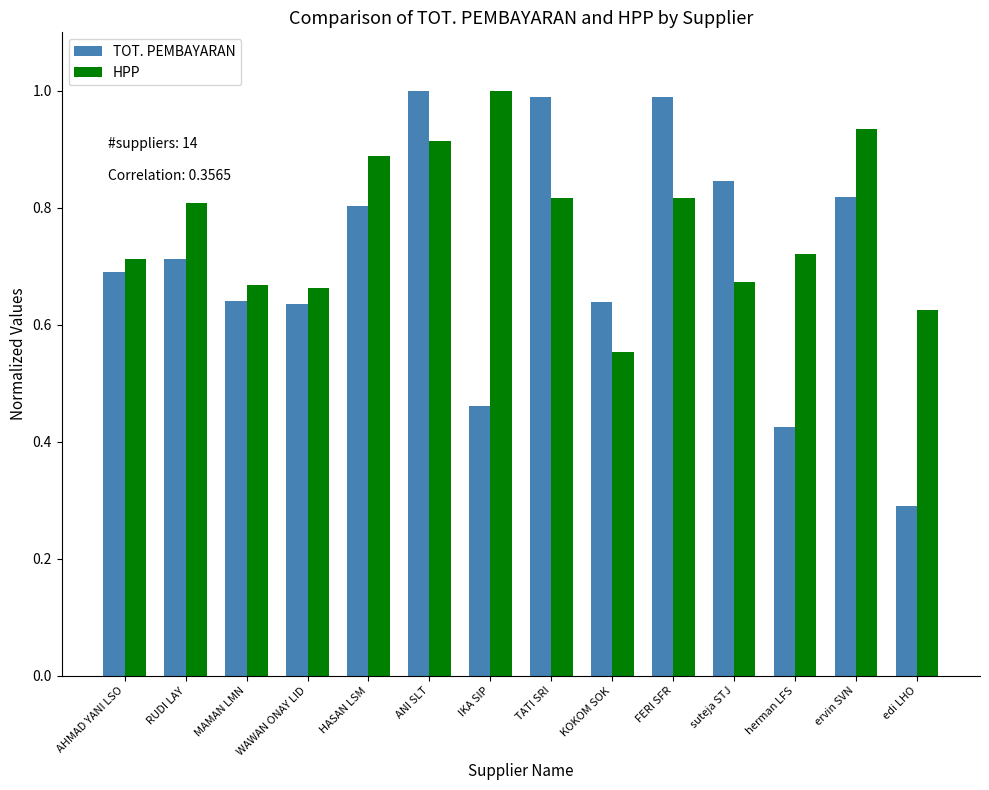

What position from the right is HASAN LSM?

10